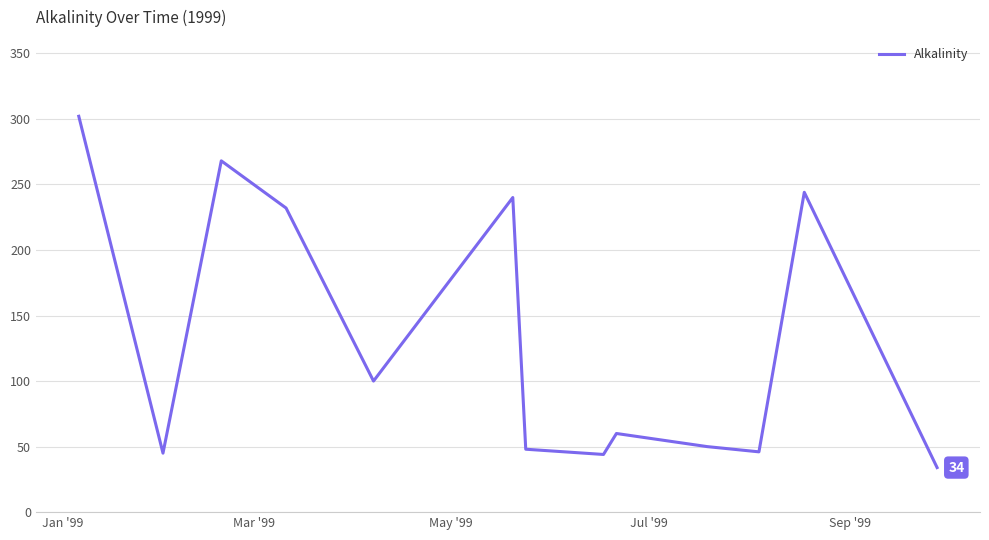

What is the maximum value shown in the chart?

302